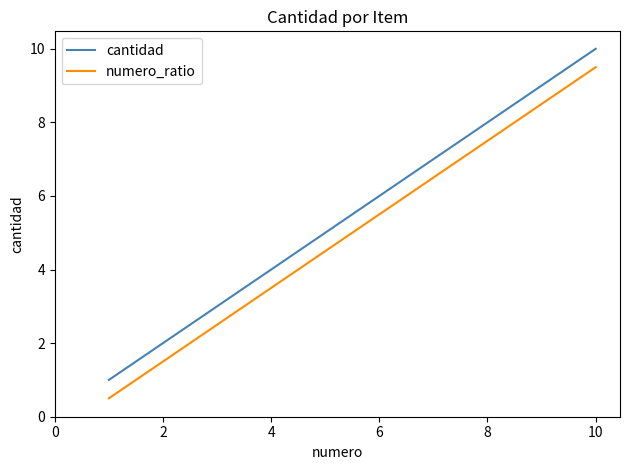

Rank the series by their maximum value, from highest to lowest.

cantidad, numero_ratio